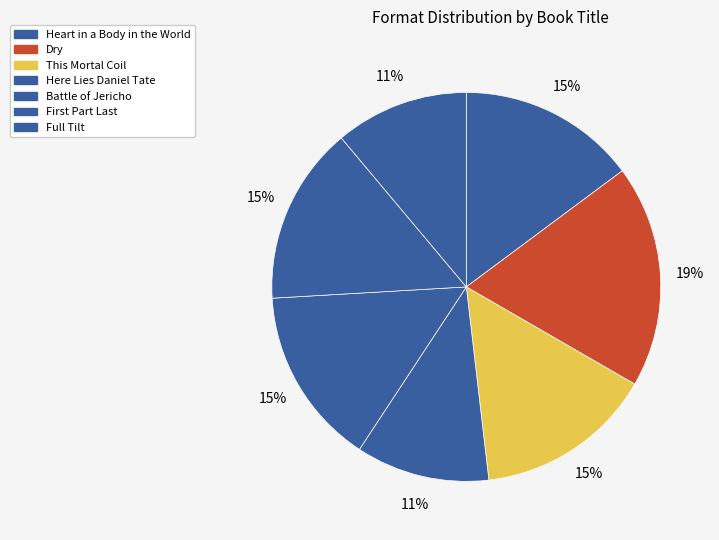

What percentage is the Full Tilt slice, to the nearest percent?

11%